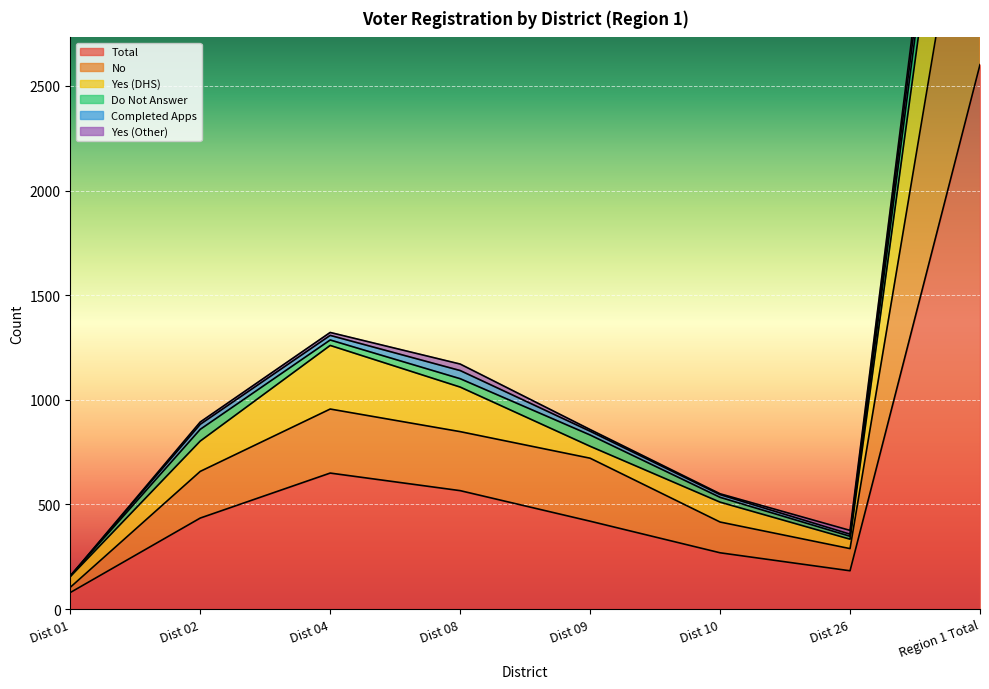

What is the label of the 5th point from the left?

Dist 09